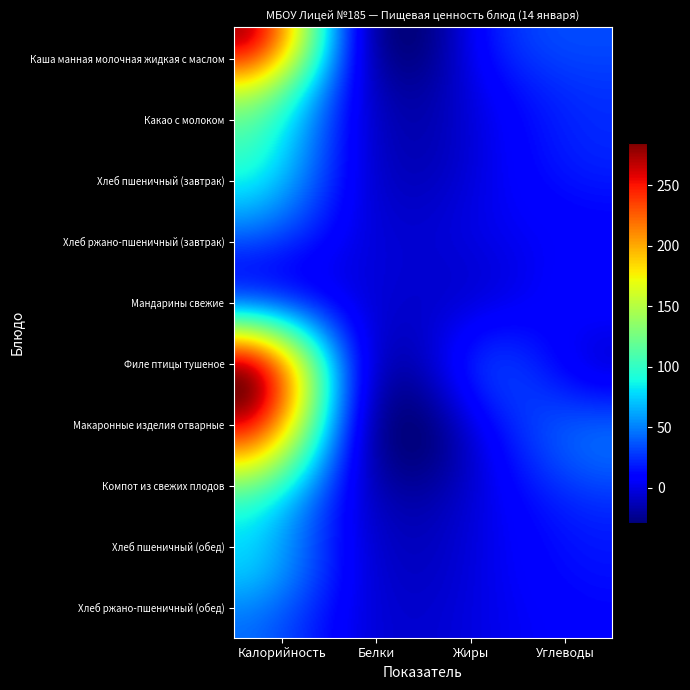

Reading right to left, what are all the values shown in this chart?

Каша манная молочная жидкая с маслом: Углеводы=33.7	Жиры=11.7	Белки=6.9	Калорийность=267.9
Какао с молоком: Углеводы=25.7	Жиры=3.7	Белки=4.1	Калорийность=152.6
Хлеб пшеничный (завтрак): Углеводы=19.9	Жиры=0.4	Белки=3.0	Калорийность=94.9
Хлеб ржано-пшеничный (завтрак): Углеводы=10.0	Жиры=0.1	Белки=0.9	Калорийность=44.9
Мандарины свежие: Углеводы=10.5	Жиры=0.3	Белки=1.1	Калорийность=49.0
Филе птицы тушеное: Углеводы=2.5	Жиры=21.1	Белки=15.7	Калорийность=262.8
Макаронные изделия отварные: Углеводы=39.5	Жиры=6.0	Белки=5.5	Калорийность=234.5
Компот из свежих плодов: Углеводы=25.8	Жиры=0.1	Белки=0.2	Калорийность=105.0
Хлеб пшеничный (обед): Углеводы=14.9	Жиры=0.3	Белки=2.3	Калорийность=71.2
Хлеб ржано-пшеничный (обед): Углеводы=10.0	Жиры=0.1	Белки=0.9	Калорийность=44.9